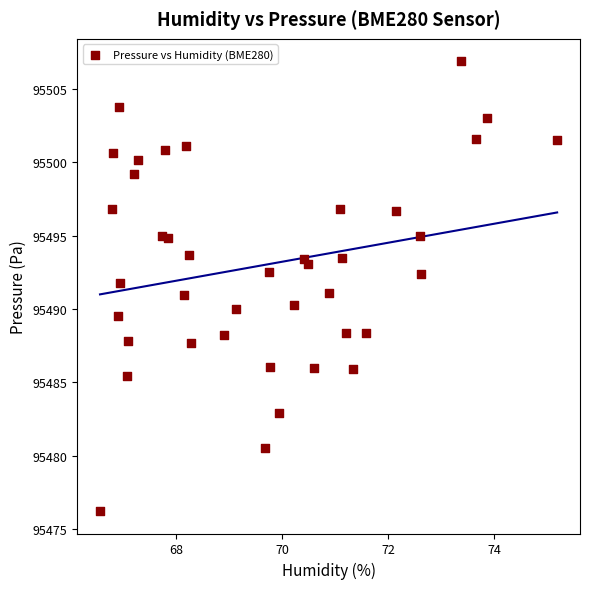

What is the range of Y values (max minus min)?

30.7